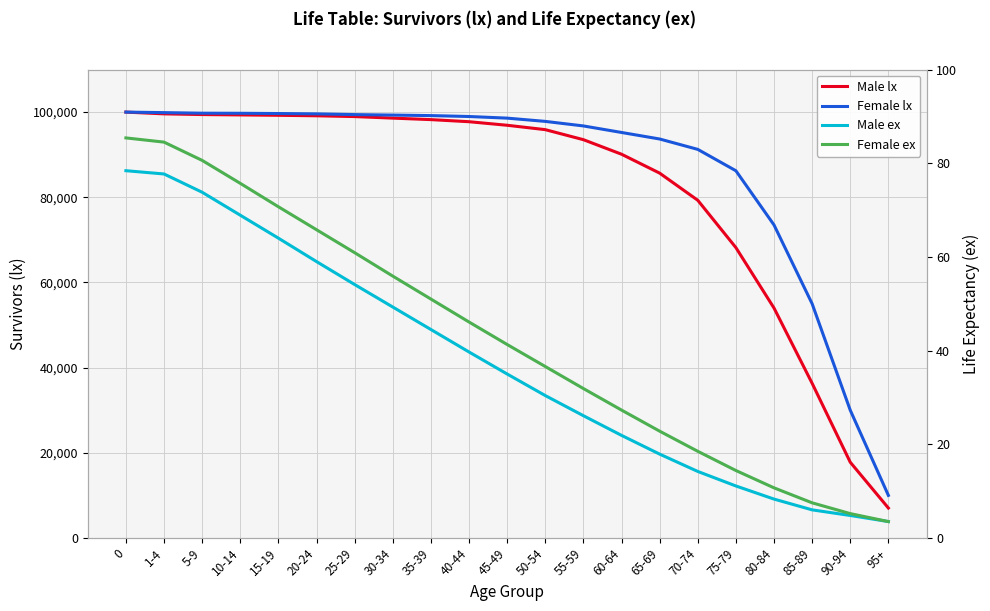

Between 40-44 and 35-39, which is larger?

35-39